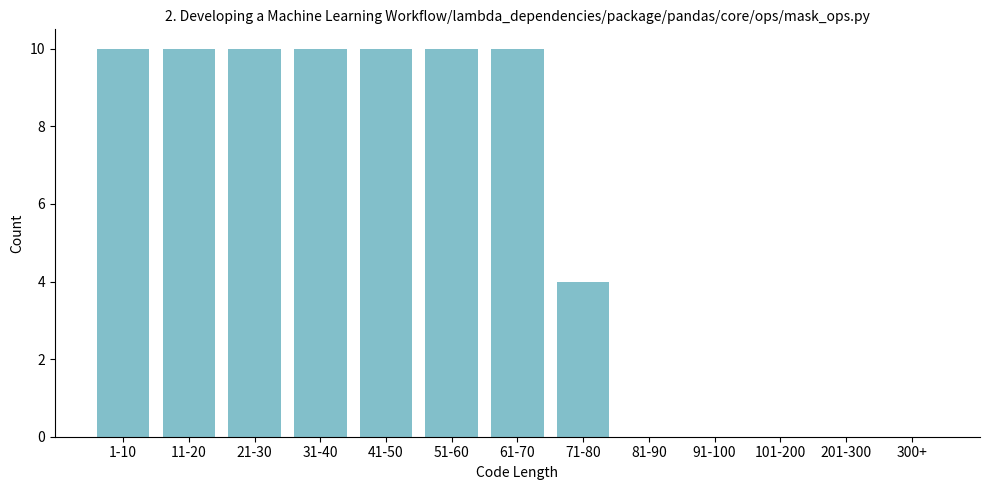

Reading left to right, extract all data points from this chart.

1-10=10	11-20=10	21-30=10	31-40=10	41-50=10	51-60=10	61-70=10	71-80=4	81-90=0	91-100=0	101-200=0	201-300=0	300+=0